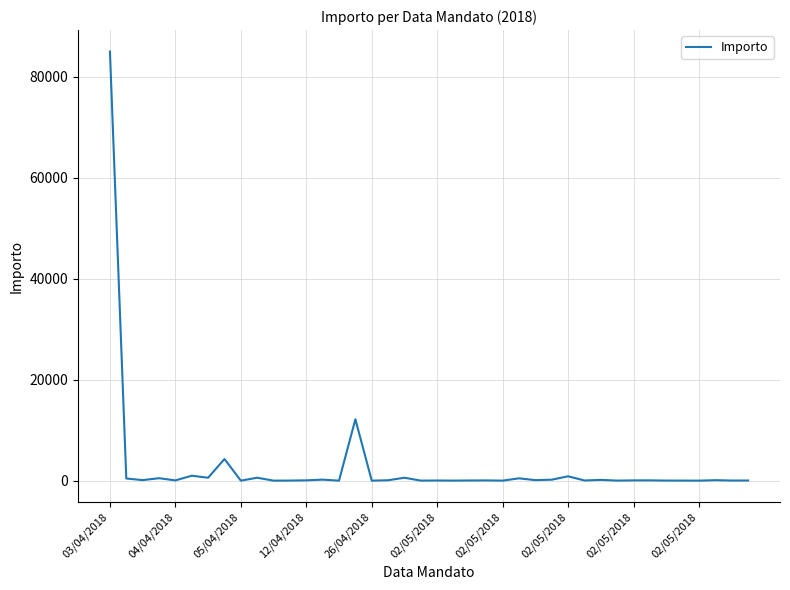

What is the smallest value displayed?

0.1